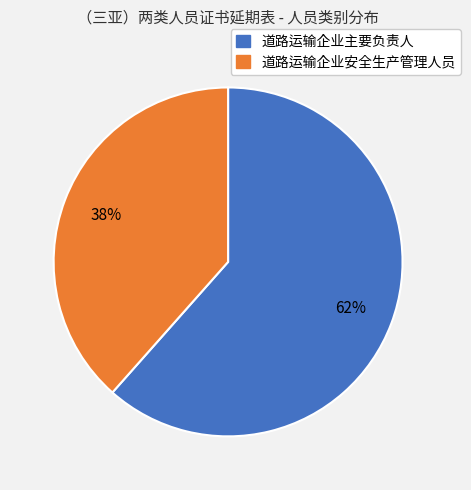

What is the largest slice in the pie chart?

道路运输企业主要负责人